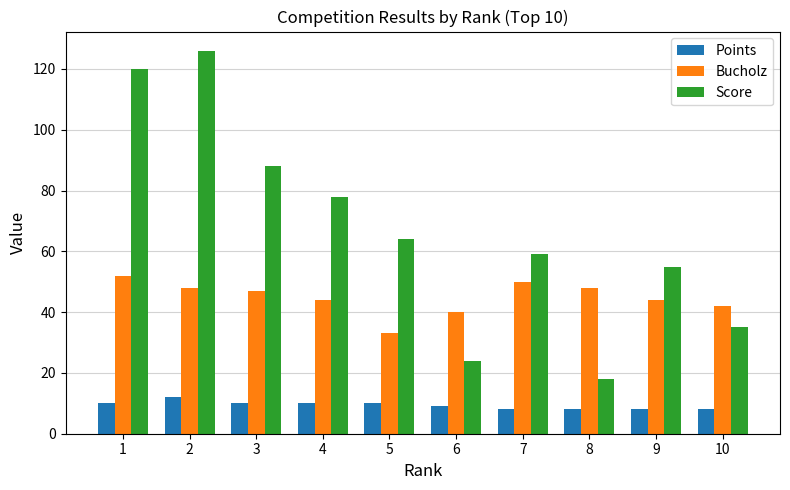

Rank the series by their average value, from lowest to highest.

Points, Bucholz, Score